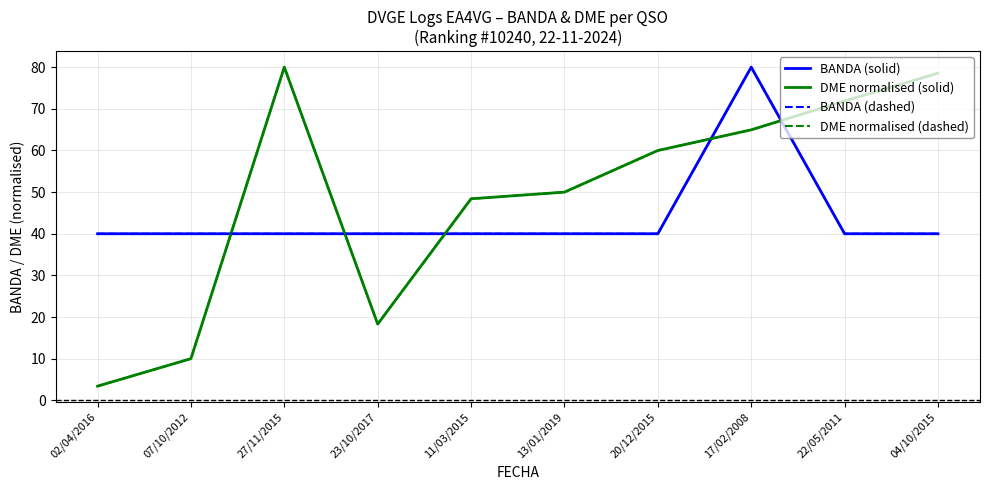

True or false: DME normalised (solid) has a value of 5.9 at 07/10/2012.

False